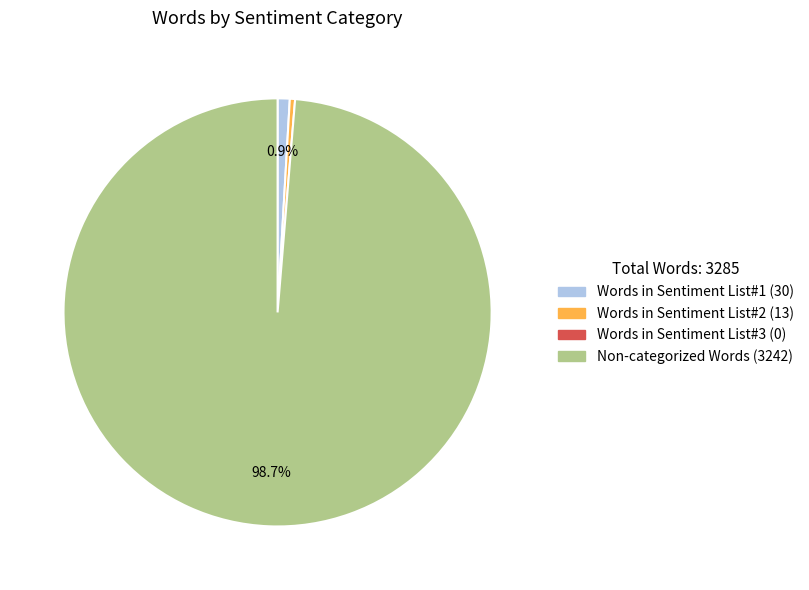

Is there a majority slice in this chart?

Yes